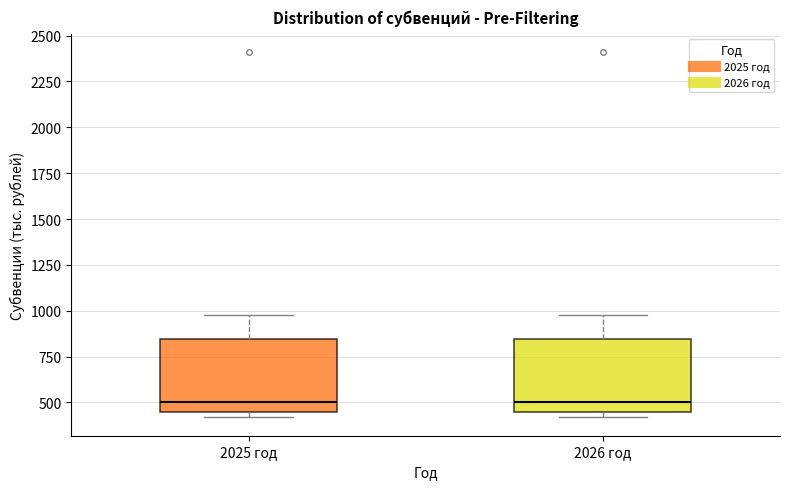

Where is the upper edge of the box for 2026 год on the y-axis? The values are not printed on the chart, so give them approximately, as read against the axis.

850